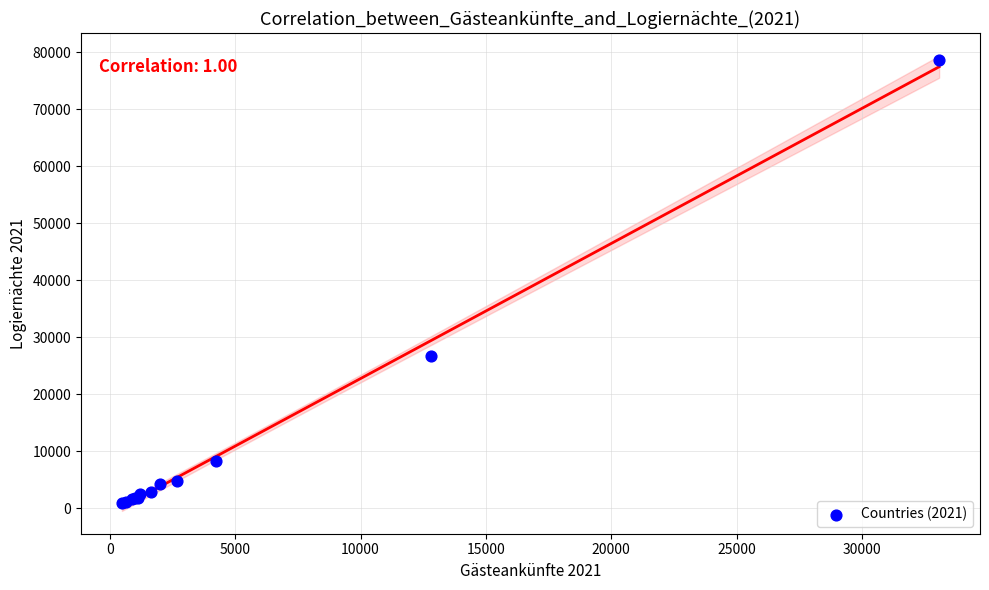

What Y value in the scatter plot is closest to 39744?

26758